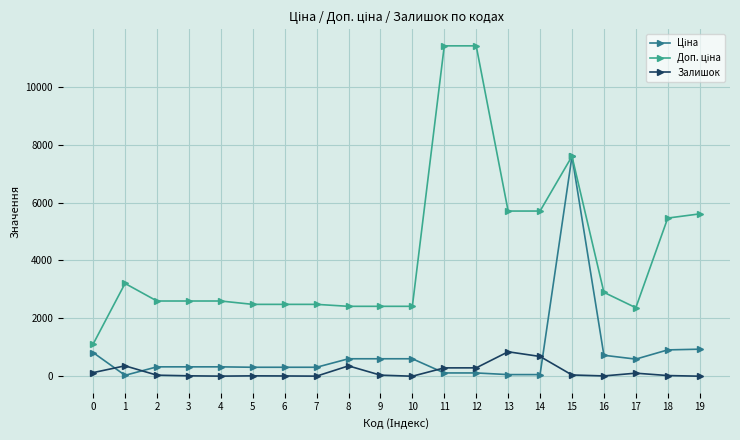

At which category is the sum across all series the highest?

15